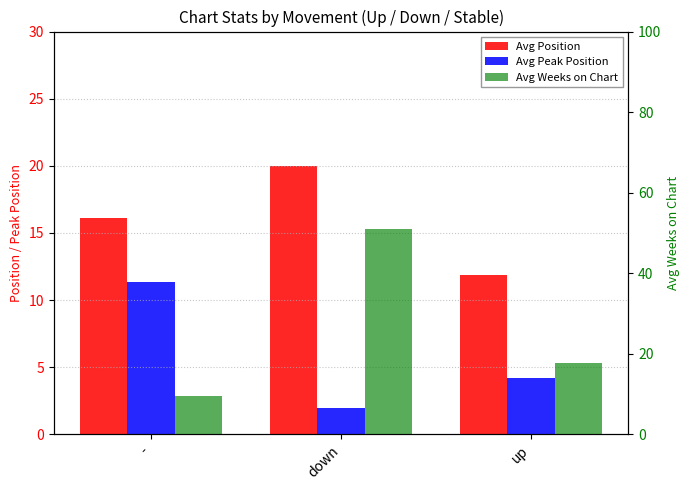

Are the bars horizontal?

No